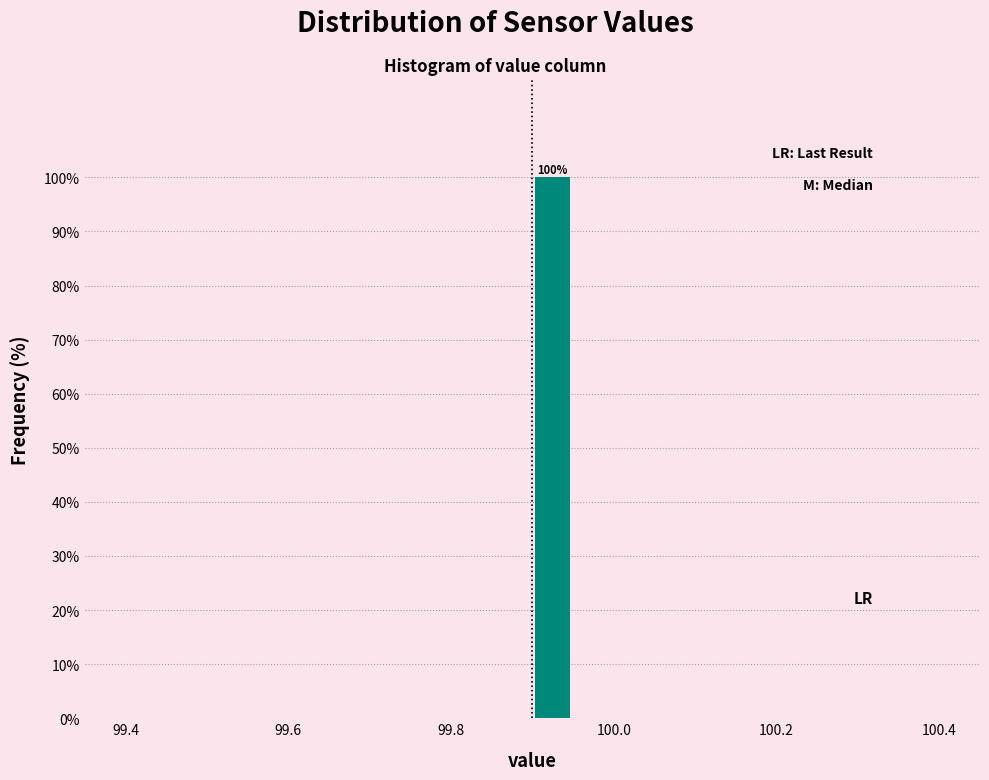

Around what value on the x-axis is the tallest bar? Give the approximate position of its centre, as read against the axis.

99.92